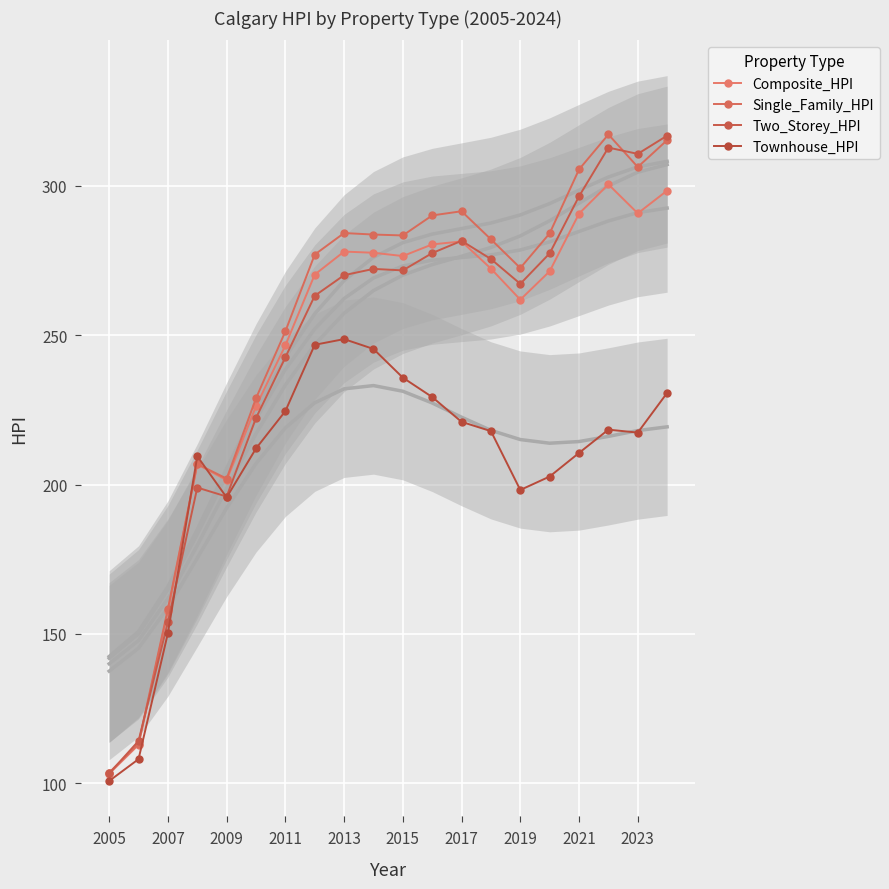

In Single_Family_HPI, how many points are higher than both neighbors (excluding endpoints)?

4